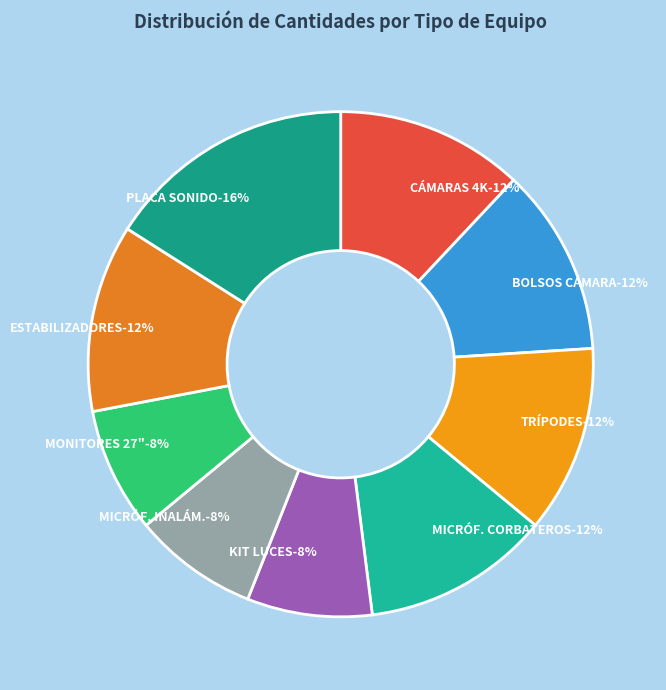

Which slice is the largest?

PLACA DE SONIDO EXTERNA